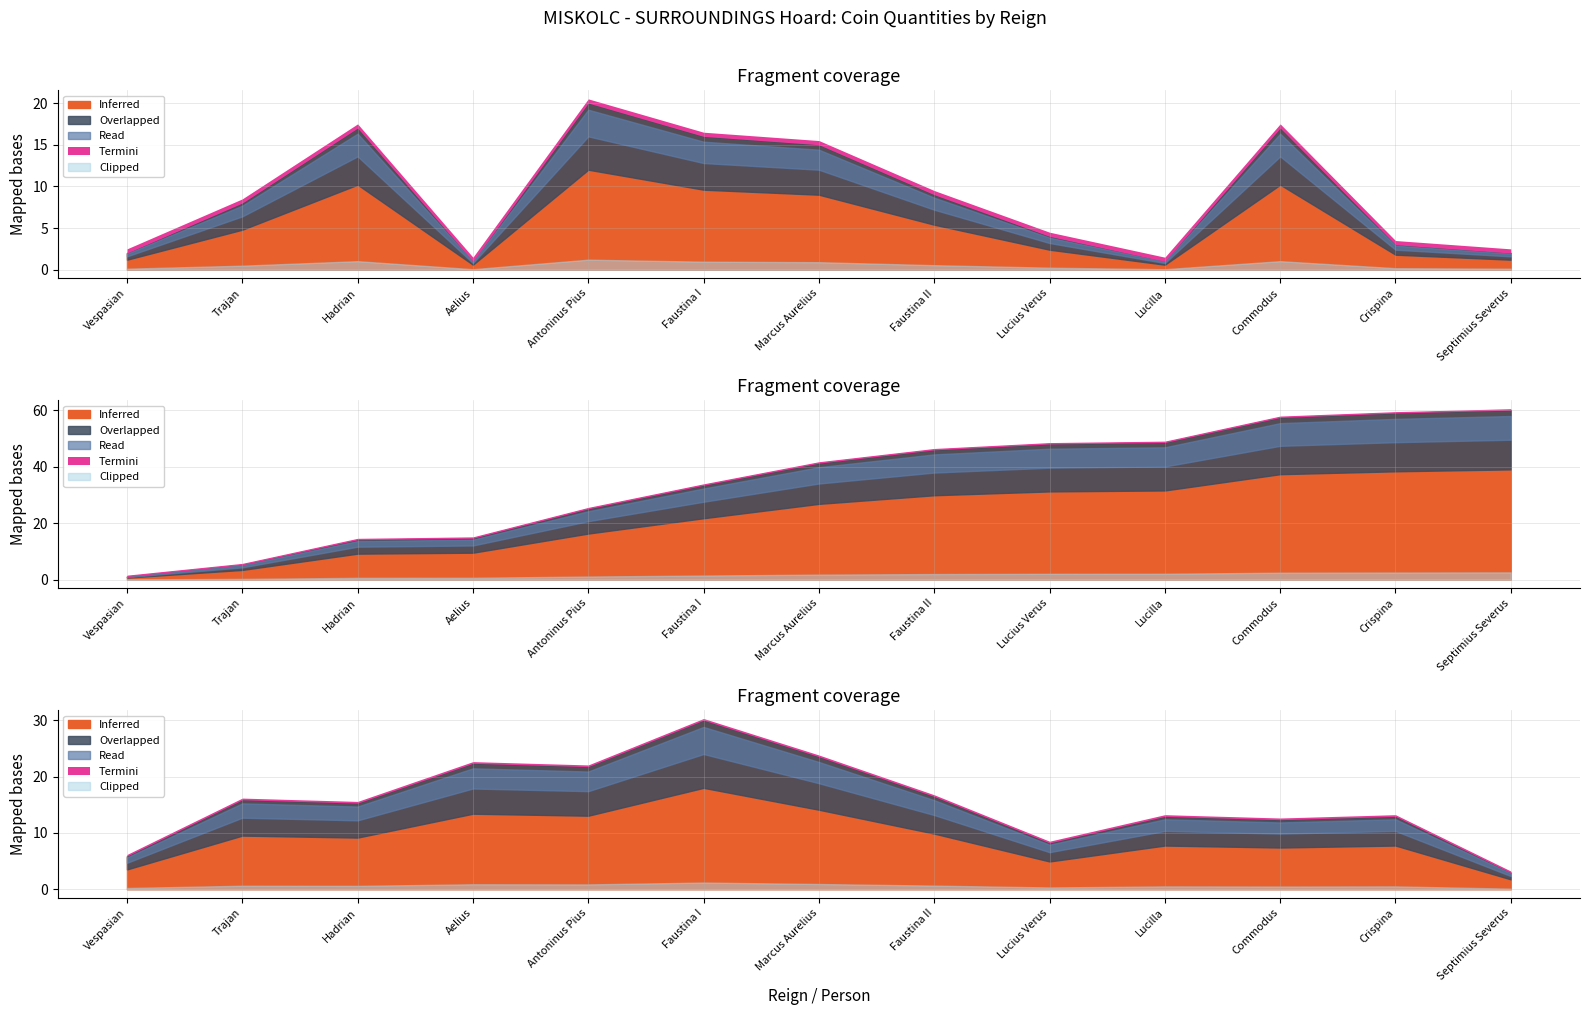

How many lines are shown in the chart?

3